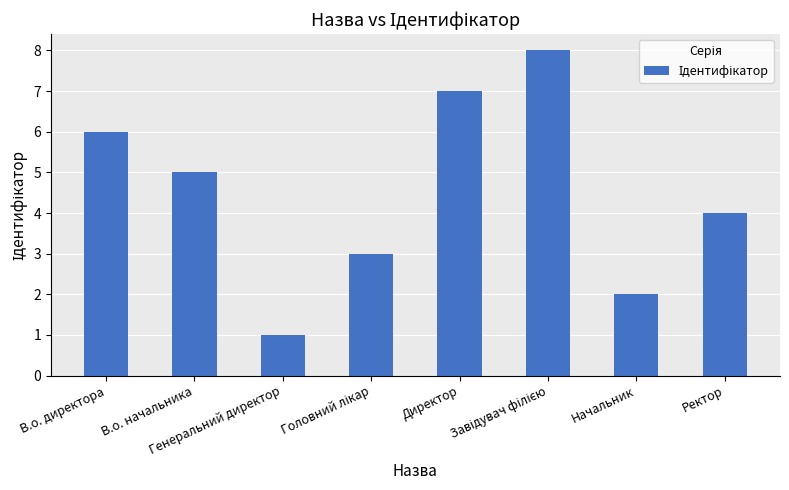

How many bars are there in total?

8